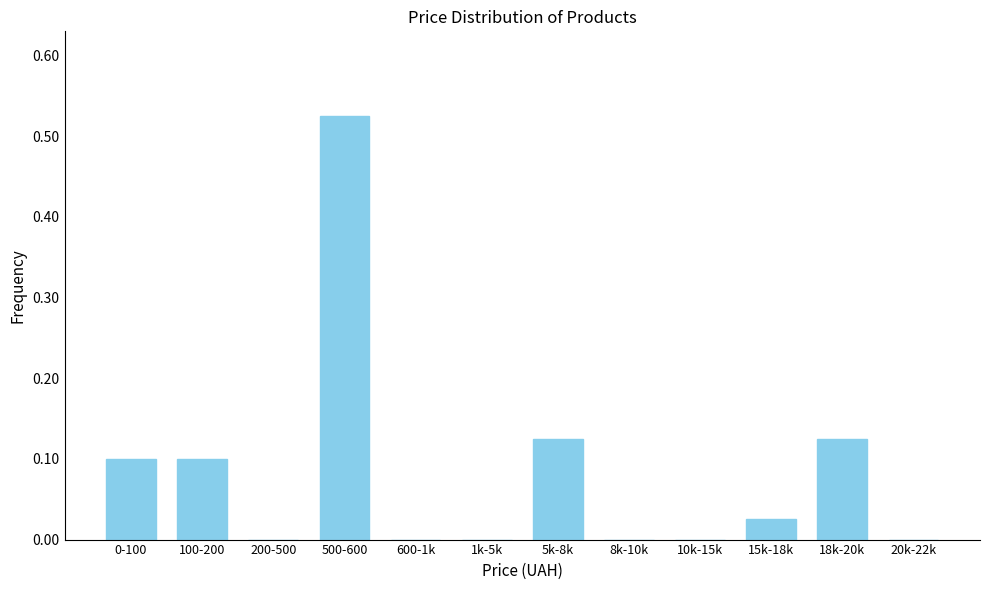

Which label corresponds to the largest value in the chart?

500-600